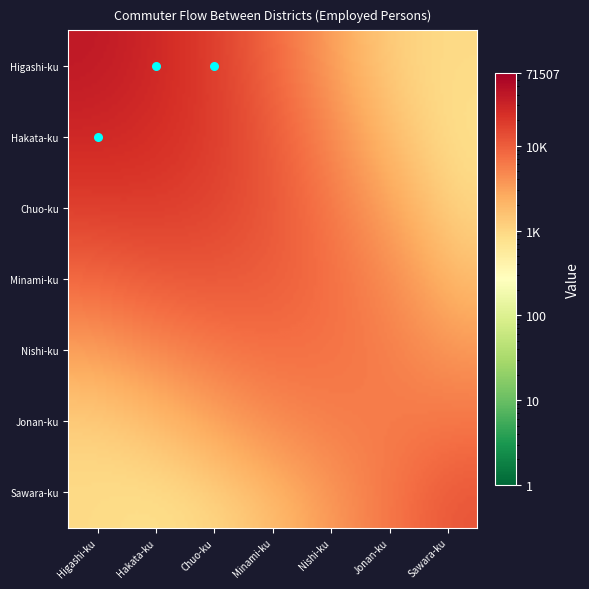

Reading left to right, list all the values displayed in this chart.

Higashi-ku: 65008	22542	12495	1651	999	468	1398
Hakata-ku: 22542	71507	8627	1200	749	312	972
Chuo-ku: 12495	8627	53796	451	250	156	426
Minami-ku: 1651	1200	451	33383	974	312	1100
Nishi-ku: 999	749	250	974	24273	156	389
Jonan-ku: 468	312	156	312	156	13851	312
Sawara-ku: 1398	972	426	1100	389	312	29002